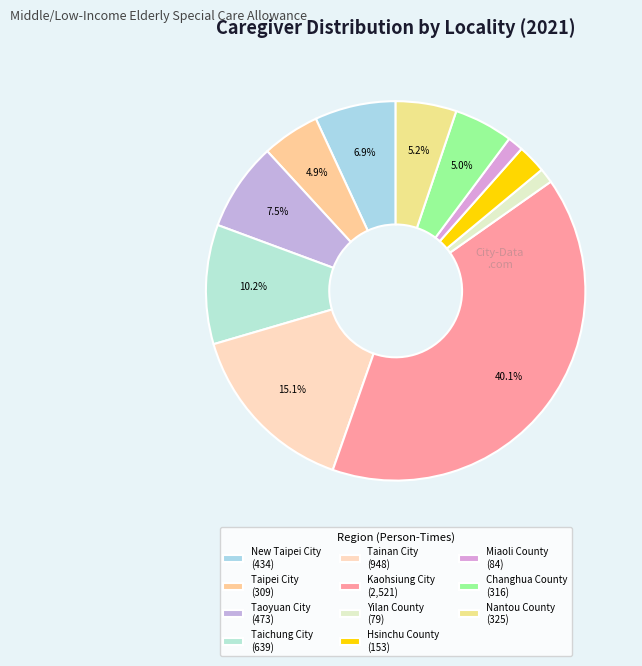

How many segments does this pie chart have?

11